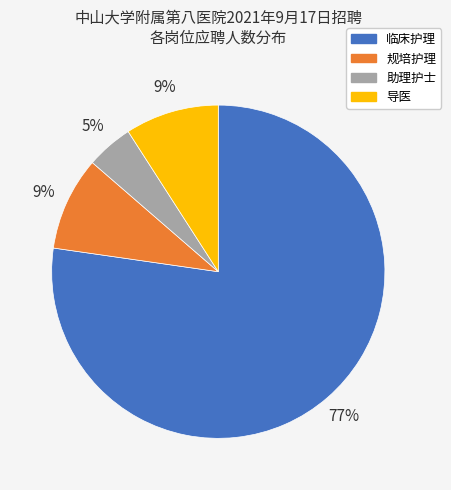

Approximately how many times larger is the value at 导医 compared to 规培护理?

1.0